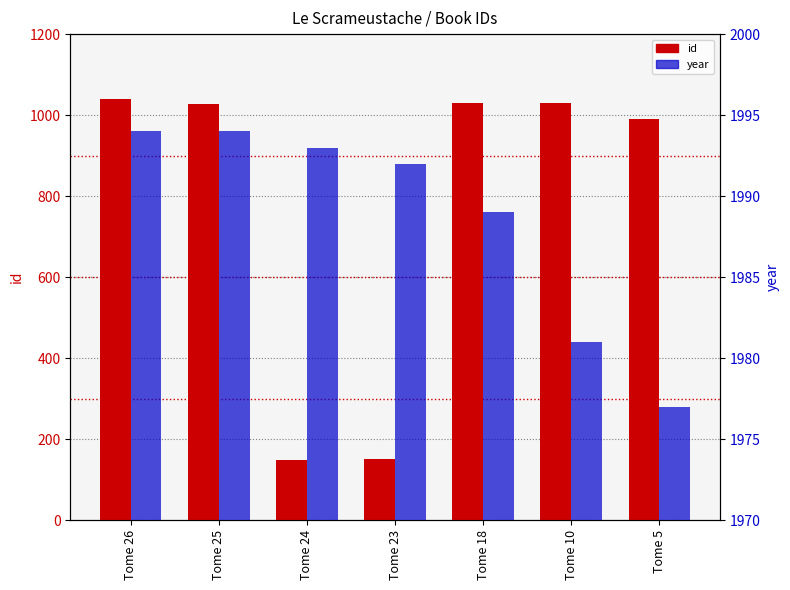

Between Tome 24 and Tome 23, which is larger?

Tome 23